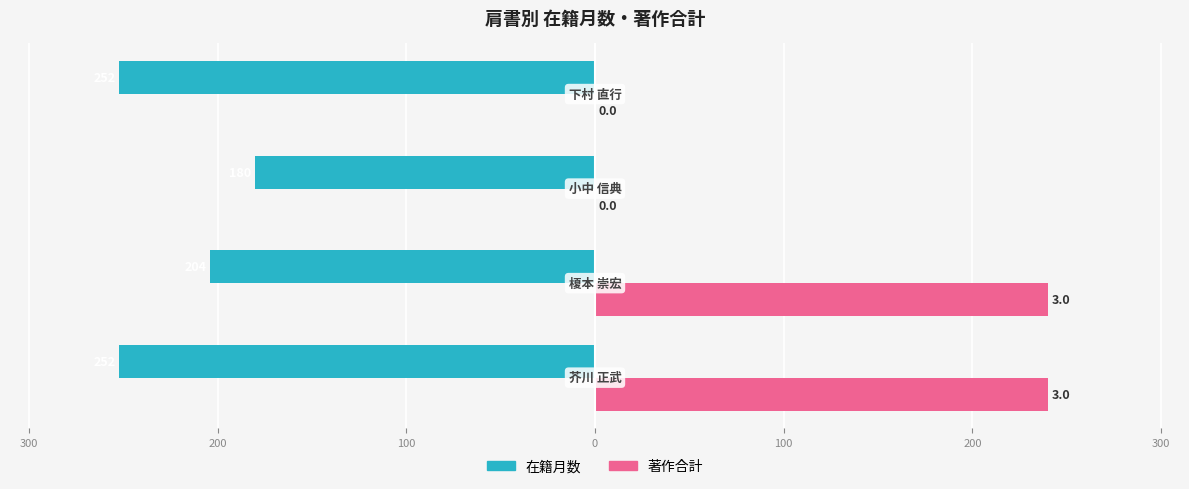

What are all the series names shown in the legend?

在籍月数, 著作合計